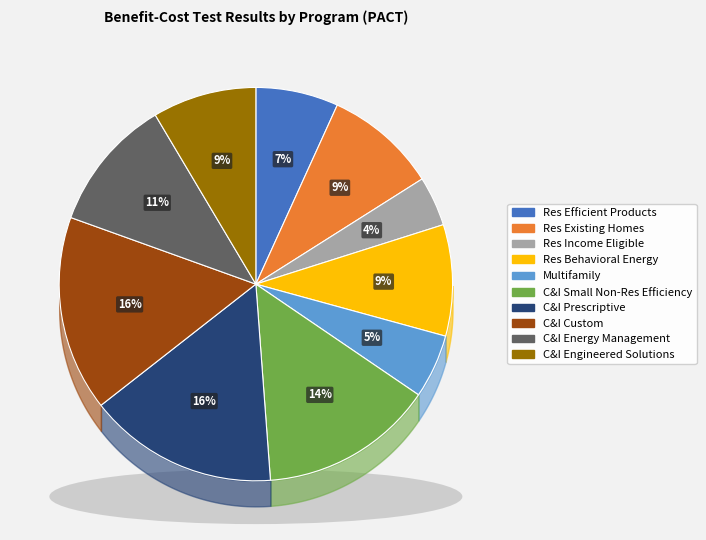

To the nearest percent, what percentage of the pie is Res Income Eligible?

4%